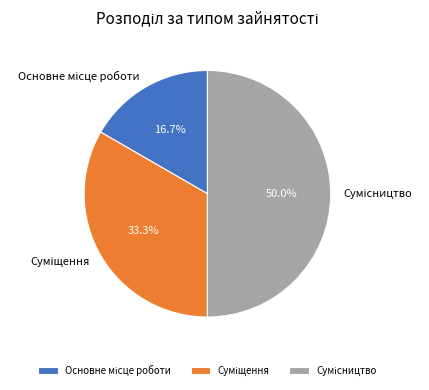

The Сумісництво slice represents 35% of the pie. True or false?

False